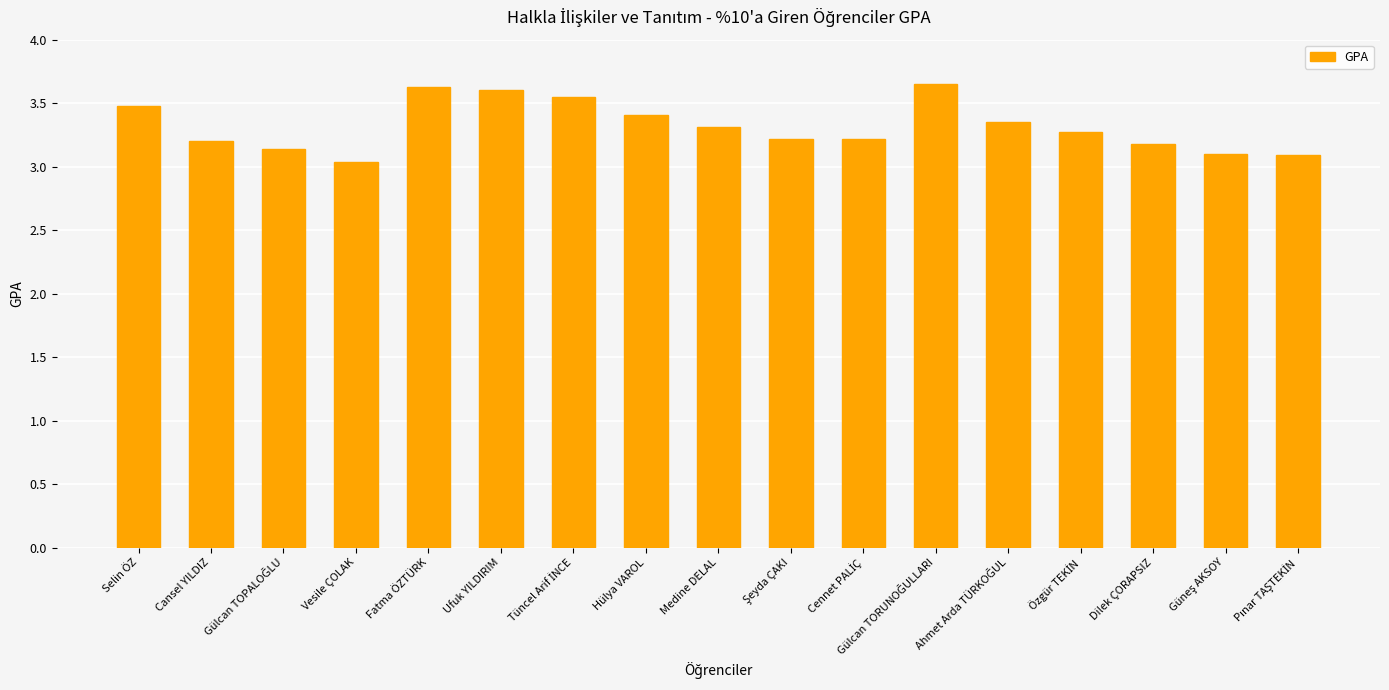

Between Vesile ÇOLAK and Ufuk YILDIRIM, which is larger?

Ufuk YILDIRIM